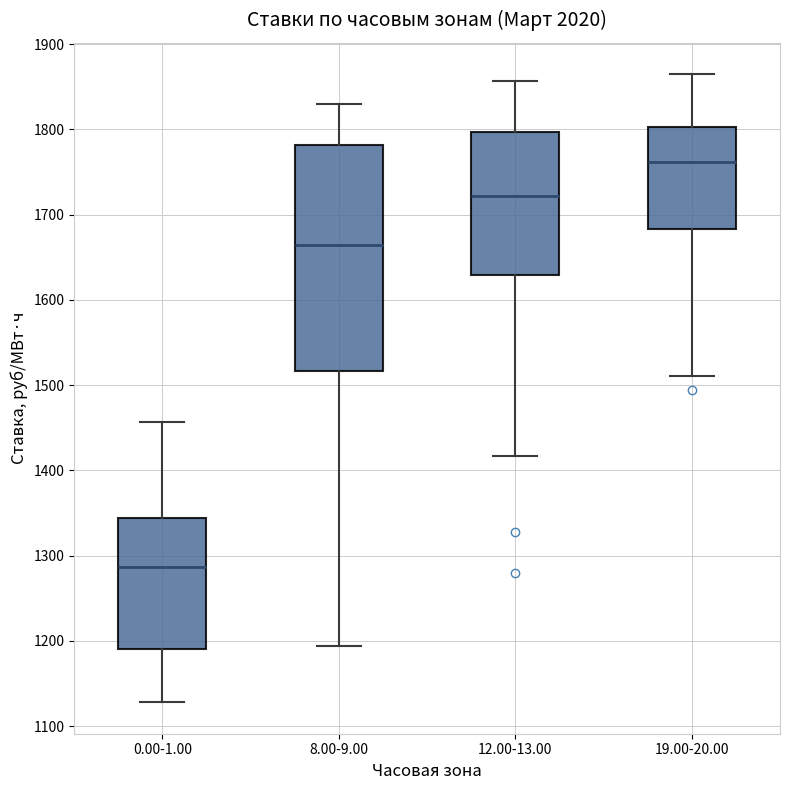

Where is the upper edge of the box for 12.00-13.00 on the y-axis? The values are not printed on the chart, so give them approximately, as read against the axis.

1800